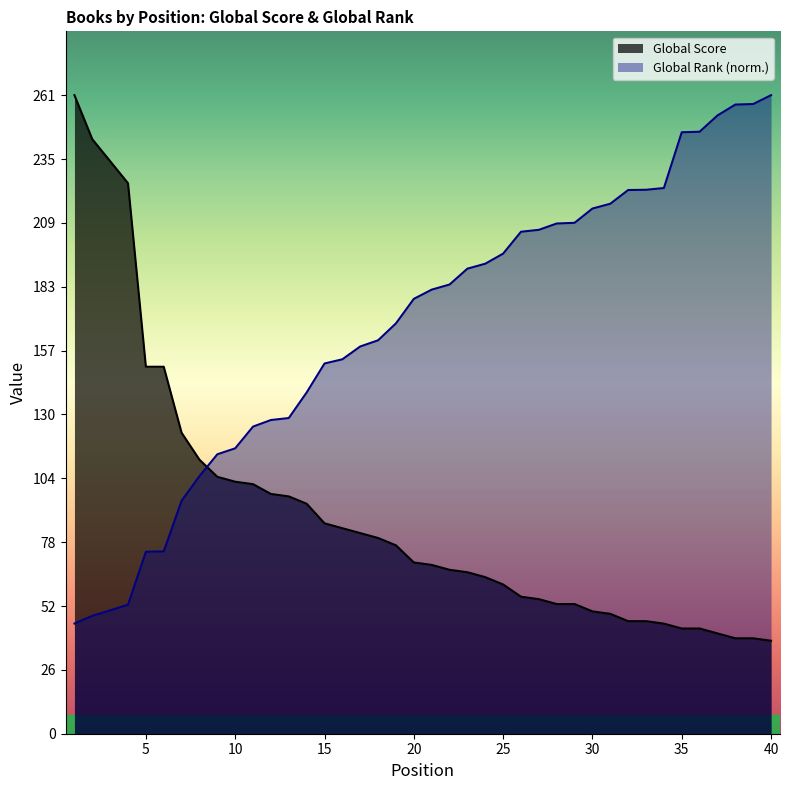

List the labels in order of Global Rank (scaled) value, largest first.

40, 39, 38, 37, 36, 35, 34, 33, 32, 31, 30, 29, 28, 27, 26, 25, 24, 23, 22, 21, 20, 19, 18, 17, 16, 15, 14, 13, 12, 11, 10, 9, 8, 7, 6, 5, 4, 3, 2, 1